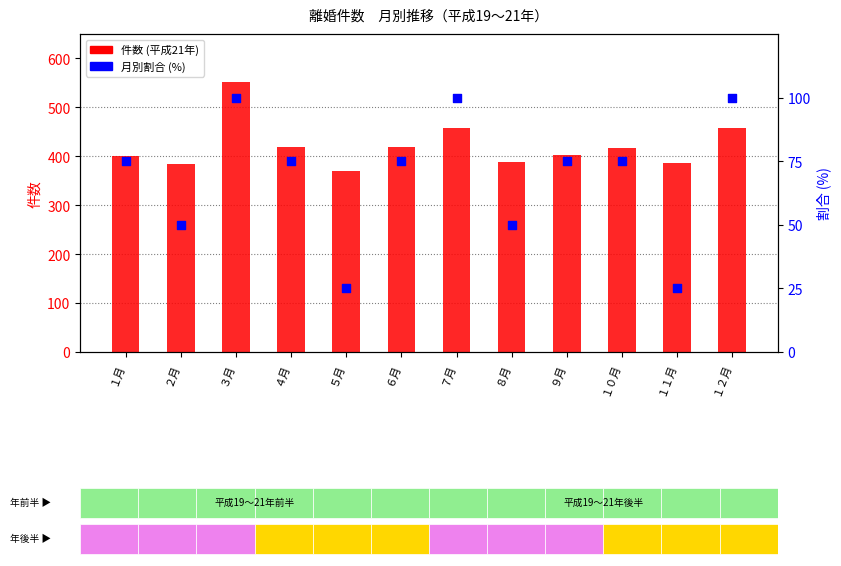

At which category is the sum across all series the highest?

３月